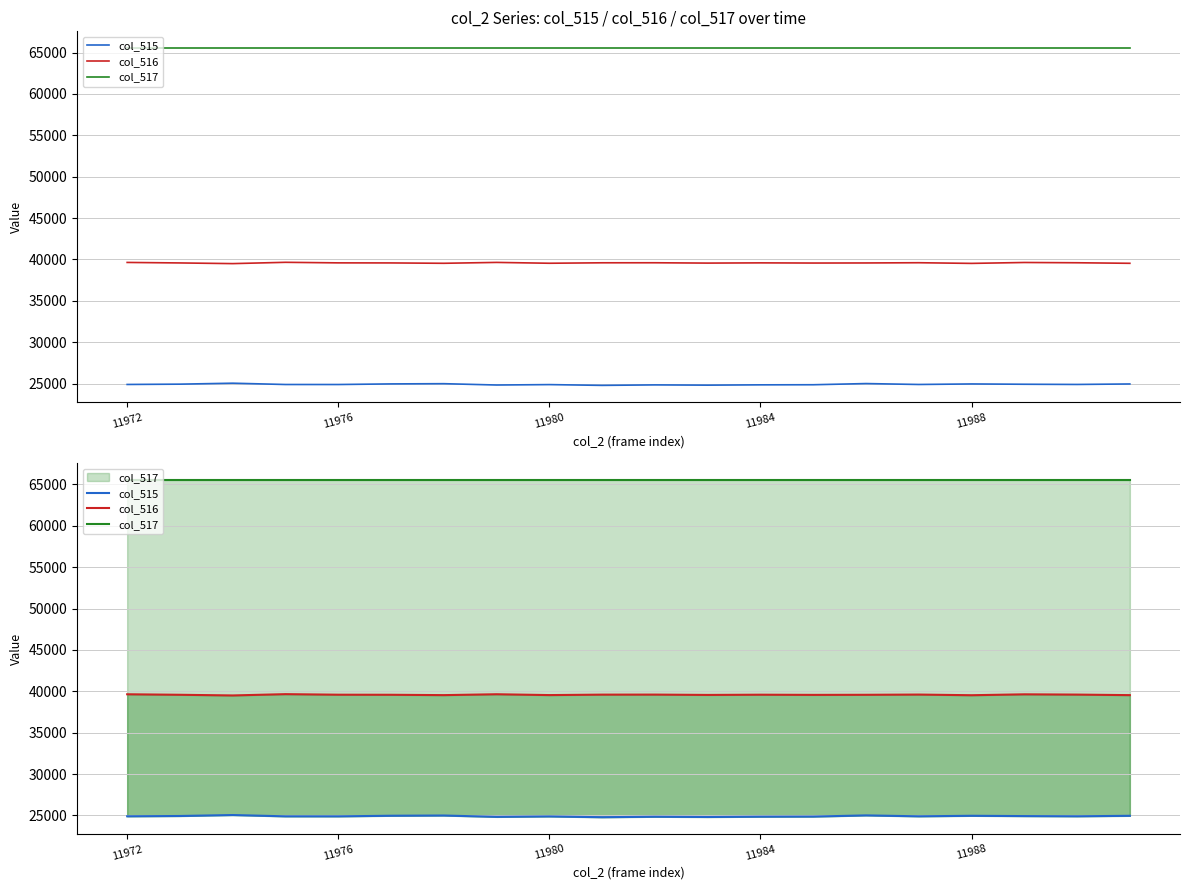

True or false: col_517 and col_516 intersect in this chart.

False